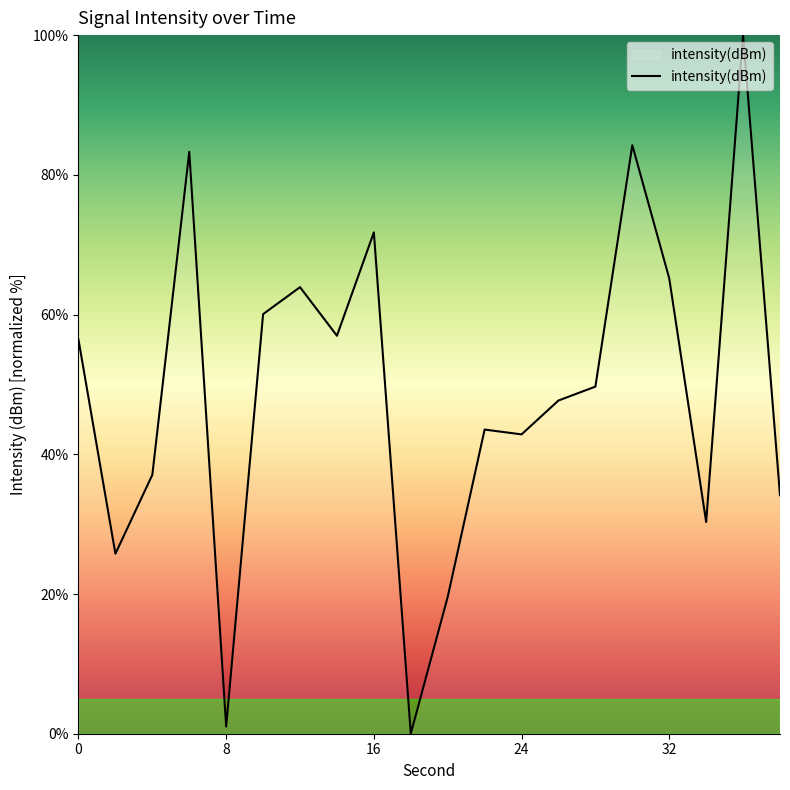

What is the greatest value displayed?

100.0